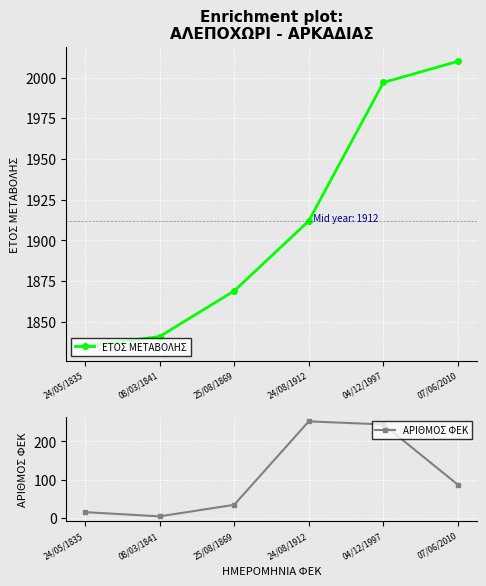

Reading left to right, list all the values displayed in this chart.

ΕΤΟΣ ΜΕΤΑΒΟΛΗΣ: 24/05/1835=1835	08/03/1841=1841	25/08/1869=1869	24/08/1912=1912	04/12/1997=1997	07/06/2010=2010
ΑΡΙΘΜΟΣ ΦΕΚ: 24/05/1835=16	08/03/1841=5	25/08/1869=35	24/08/1912=252	04/12/1997=244	07/06/2010=87